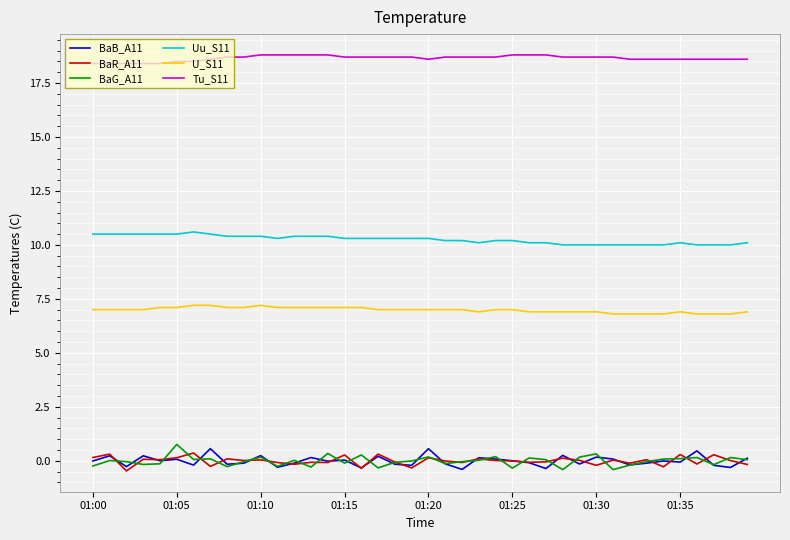

True or false: Uu_S11 and Tu_S11 intersect in this chart.

False